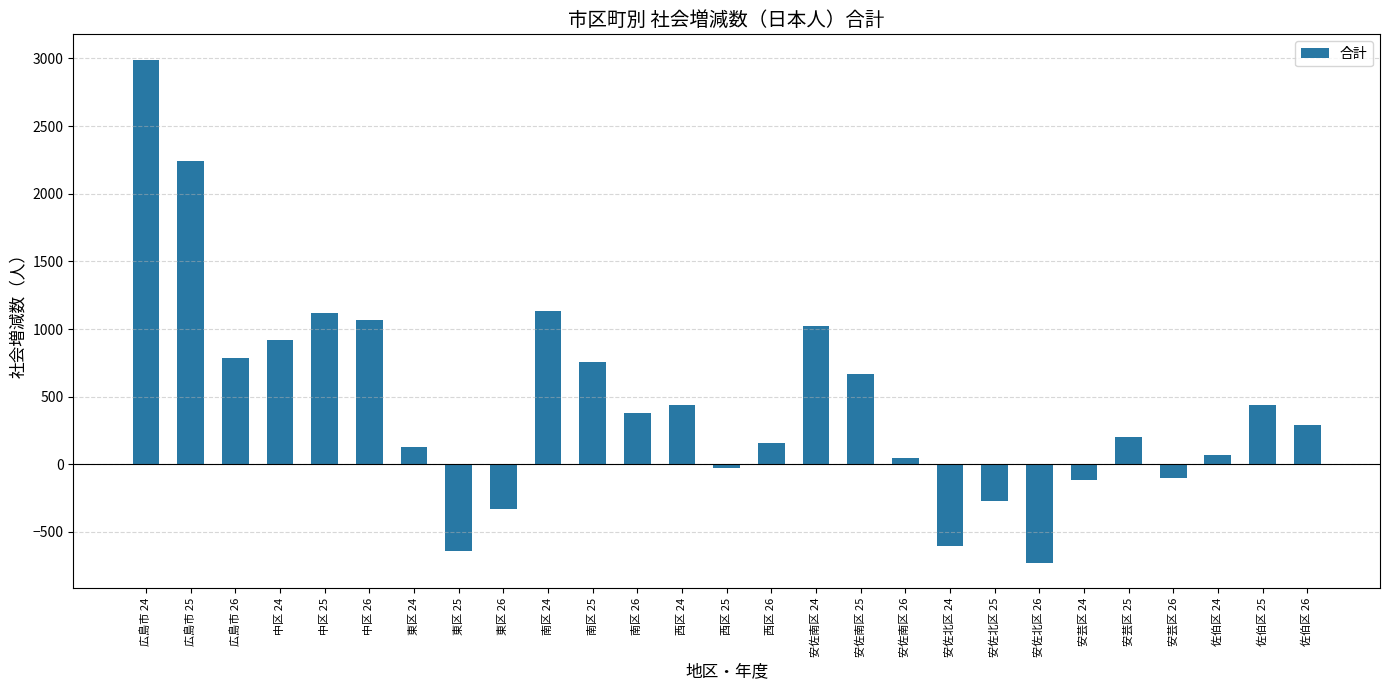

True or false: the data shows 70 at 佐伯区 24.

True